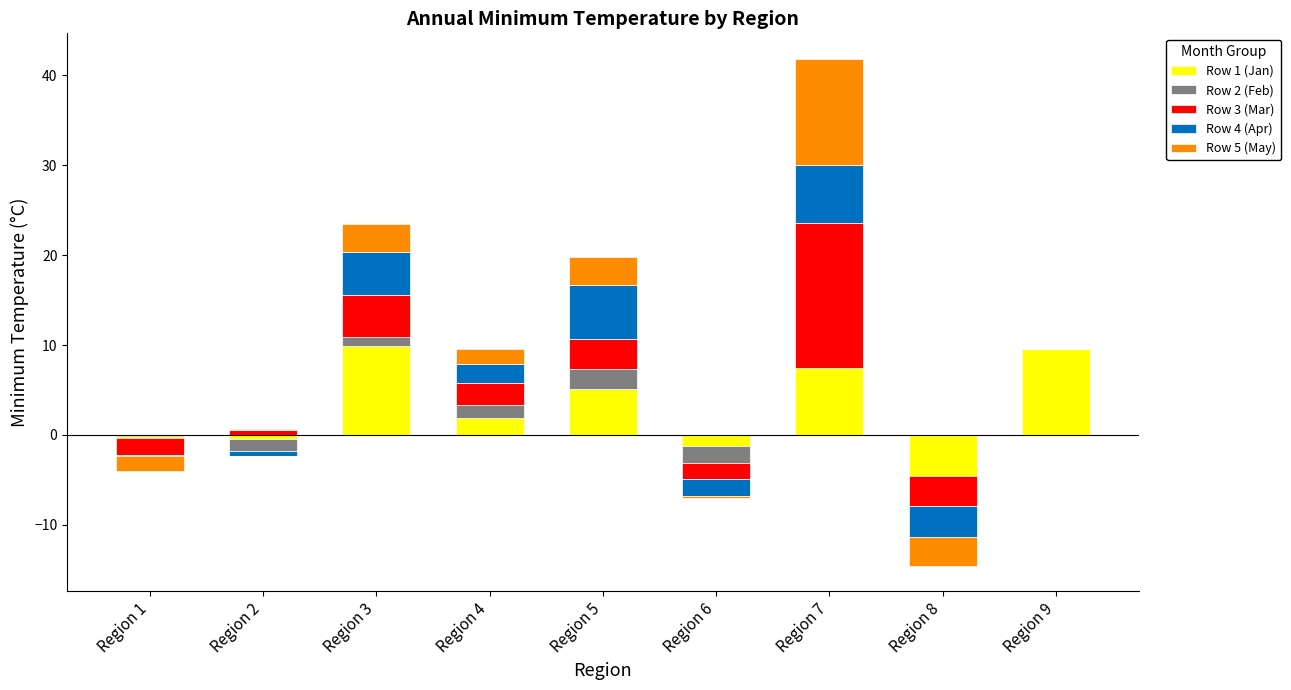

How many values in Row 3 (Mar) are above zero?

5